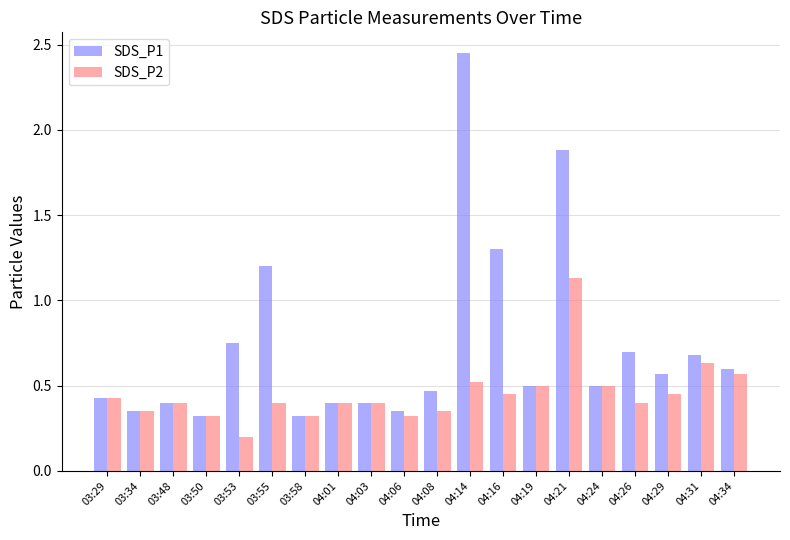

What is the sum of the SDS_P2 values at 04:34 and 03:55?

1.0